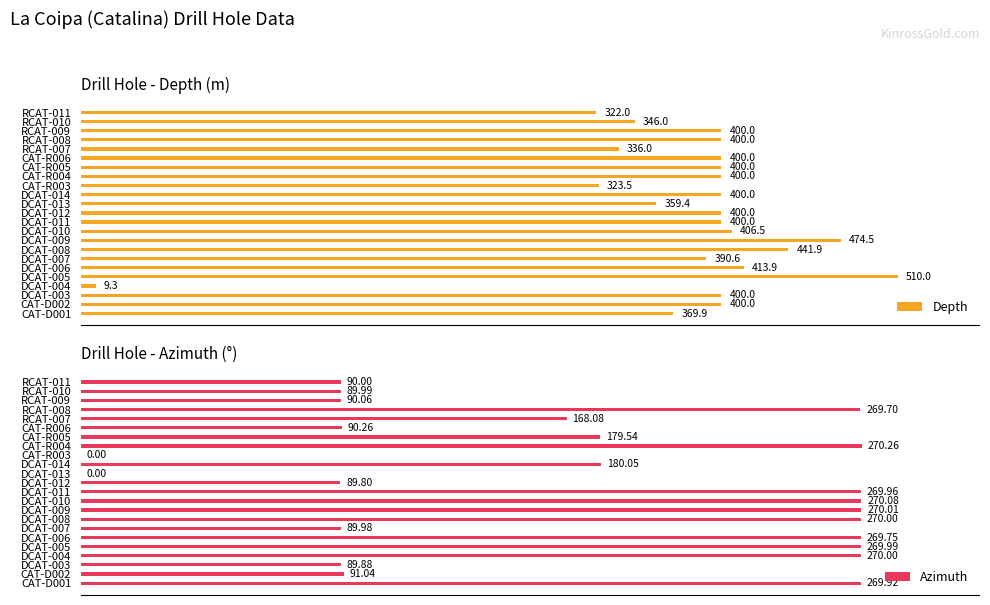

Which category has the highest value in the Depth series?

DCAT-005